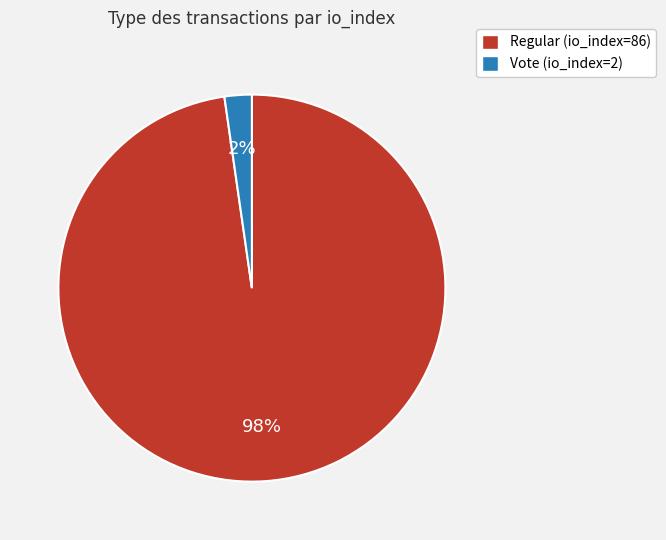

Between Vote (io_index=2) and Regular (io_index=86), which is larger?

Regular (io_index=86)